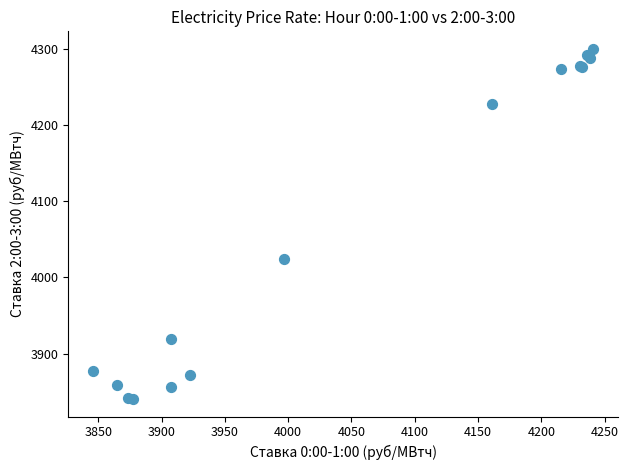

What Y value in the scatter plot is closest to 4070?

4023.9